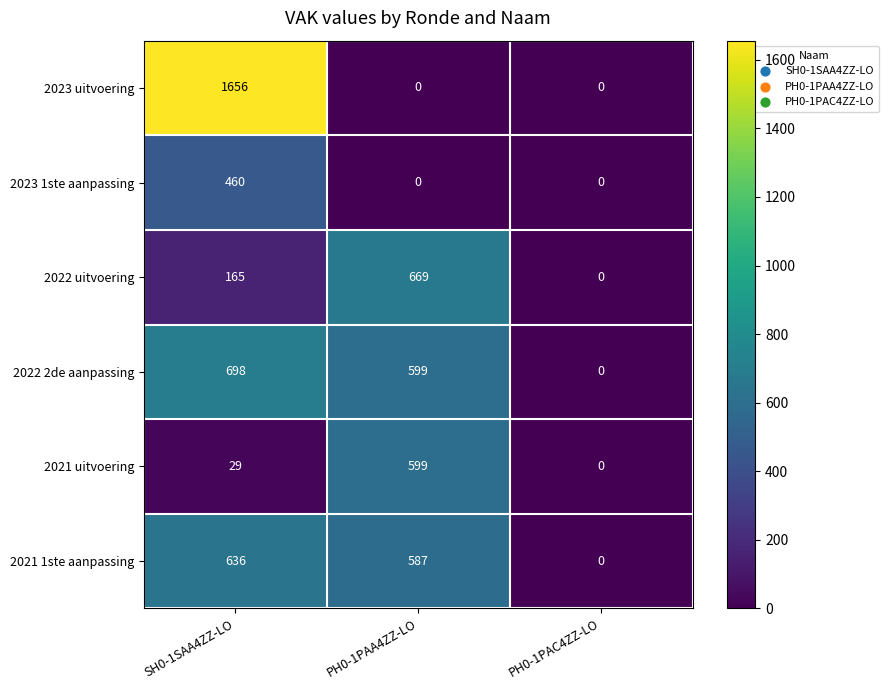

Reading left to right, what are all the values shown in this chart?

2023 uitvoering: SH0-1SAA4ZZ-LO=1656	PH0-1PAA4ZZ-LO=0	PH0-1PAC4ZZ-LO=0
2023 1ste aanpassing: SH0-1SAA4ZZ-LO=460	PH0-1PAA4ZZ-LO=0	PH0-1PAC4ZZ-LO=0
2022 uitvoering: SH0-1SAA4ZZ-LO=165	PH0-1PAA4ZZ-LO=669	PH0-1PAC4ZZ-LO=0
2022 2de aanpassing: SH0-1SAA4ZZ-LO=698	PH0-1PAA4ZZ-LO=599	PH0-1PAC4ZZ-LO=0
2021 uitvoering: SH0-1SAA4ZZ-LO=29	PH0-1PAA4ZZ-LO=599	PH0-1PAC4ZZ-LO=0
2021 1ste aanpassing: SH0-1SAA4ZZ-LO=636	PH0-1PAA4ZZ-LO=587	PH0-1PAC4ZZ-LO=0